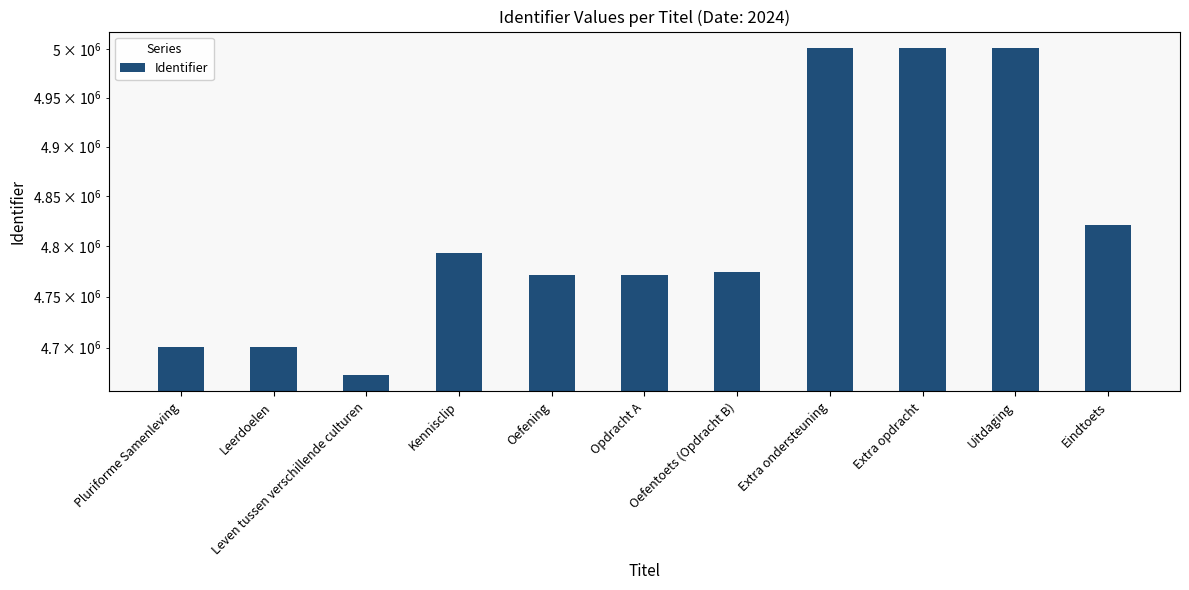

How many distinct data groups are displayed?

1